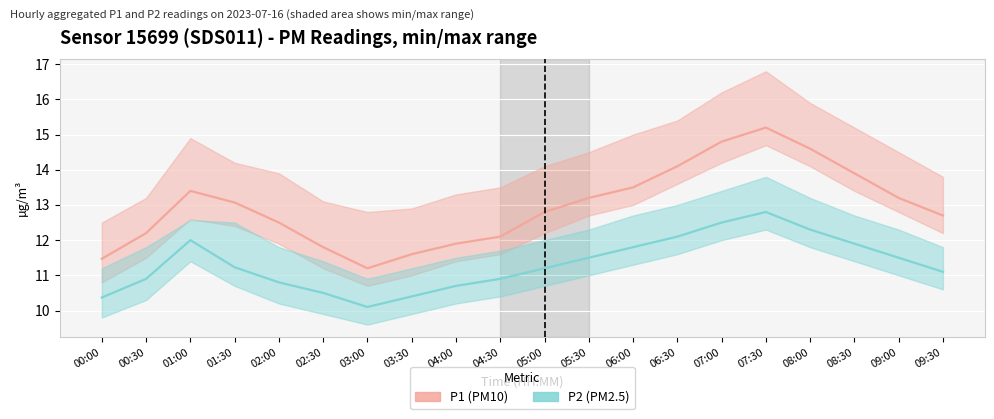

Is this an area chart (filled region under the line)?

No